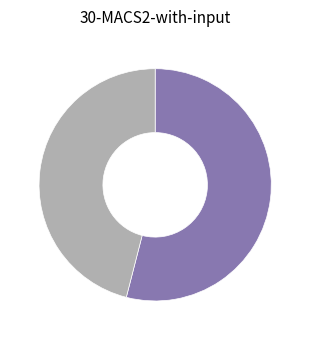

Is there any slice that represents more than half of the pie?

Yes